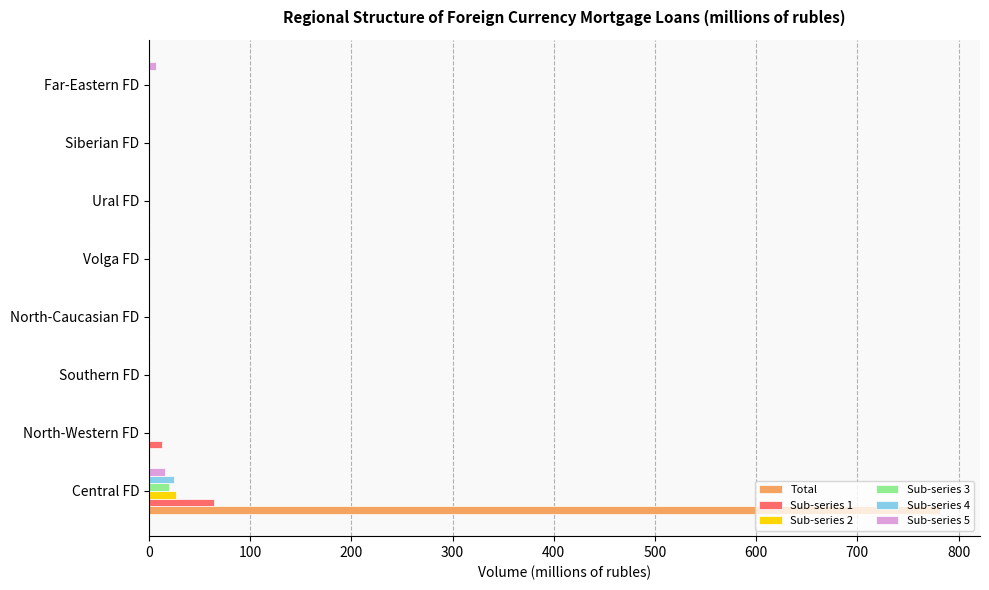

At which category is the sum across all series the highest?

Central FD